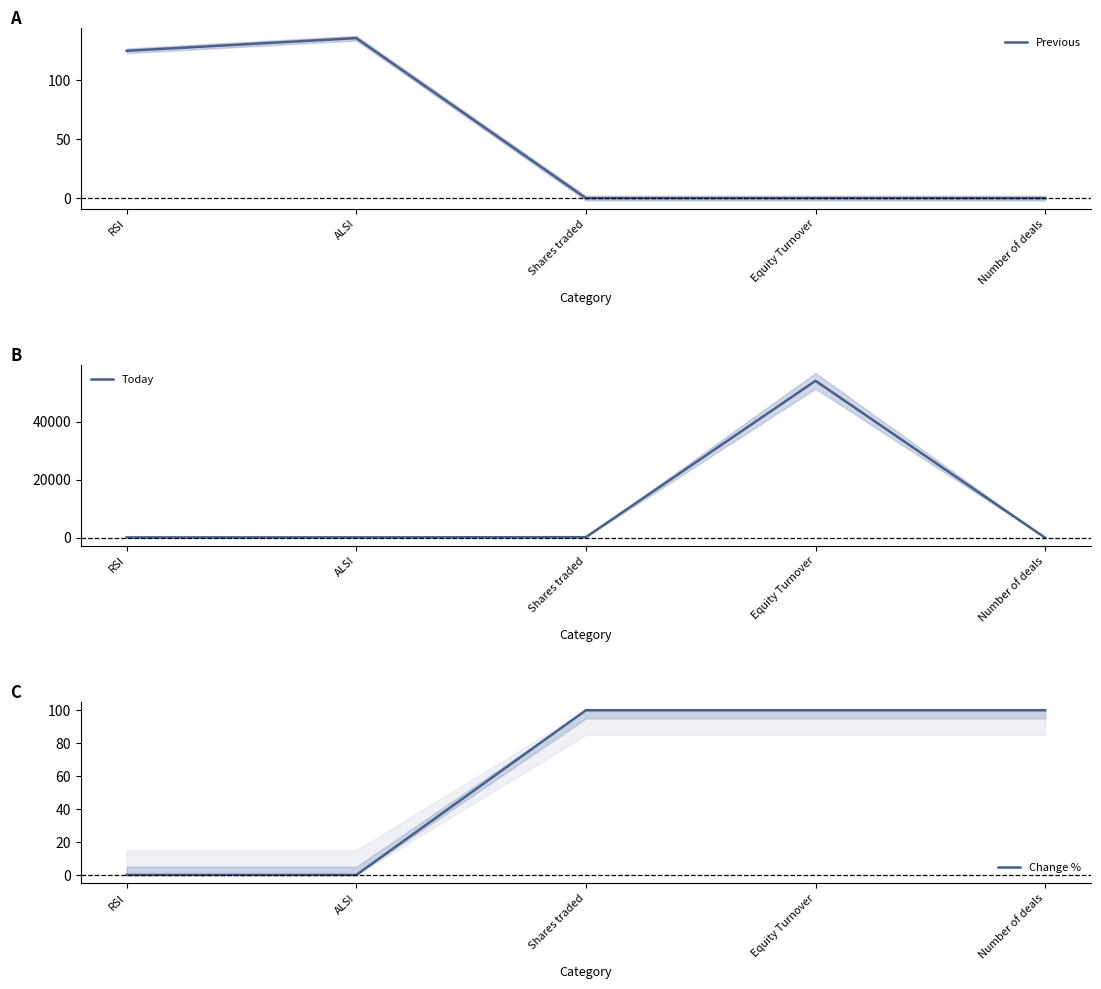

True or false: Change % has a value of 35.7 at Equity Turnover.

False